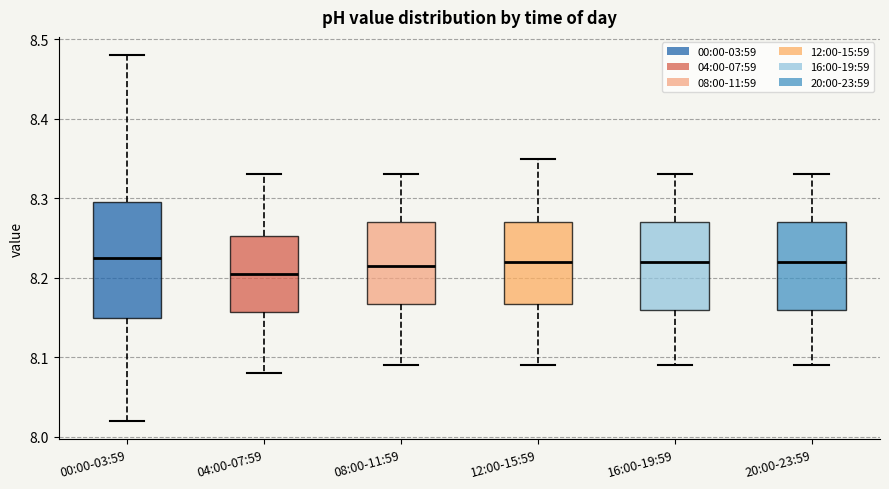

Reading left to right, transcribe this box plot: for each box, give where its median line is, the range the box spans, and where its two whiskers end, as read against the y-axis. The values are not printed on the chart, so give them approximately, as read against the axis.

00:00-03:59: median 8.23, box 8.15 to 8.30, whiskers 8.02 to 8.48
04:00-07:59: median 8.21, box 8.16 to 8.25, whiskers 8.08 to 8.33
08:00-11:59: median 8.22, box 8.17 to 8.27, whiskers 8.09 to 8.33
12:00-15:59: median 8.22, box 8.17 to 8.27, whiskers 8.09 to 8.35
16:00-19:59: median 8.22, box 8.16 to 8.27, whiskers 8.09 to 8.33
20:00-23:59: median 8.22, box 8.16 to 8.27, whiskers 8.09 to 8.33